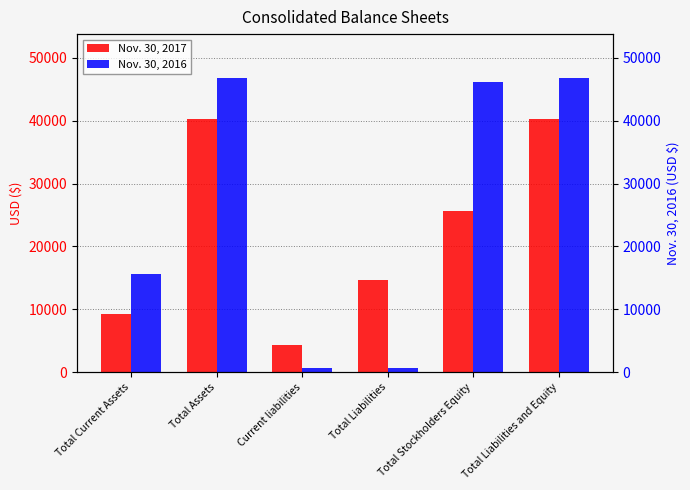

Reading right to left, what are all the values shown in this chart?

Nov. 30, 2017: Total Liabilities and Equity=40279	Total Stockholders Equity=25665	Total Liabilities=14614	Current liabilities=4249	Total Assets=40279	Total Current Assets=9214
Nov. 30, 2016: Total Liabilities and Equity=46747	Total Stockholders Equity=46154	Total Liabilities=593	Current liabilities=593	Total Assets=46747	Total Current Assets=15649